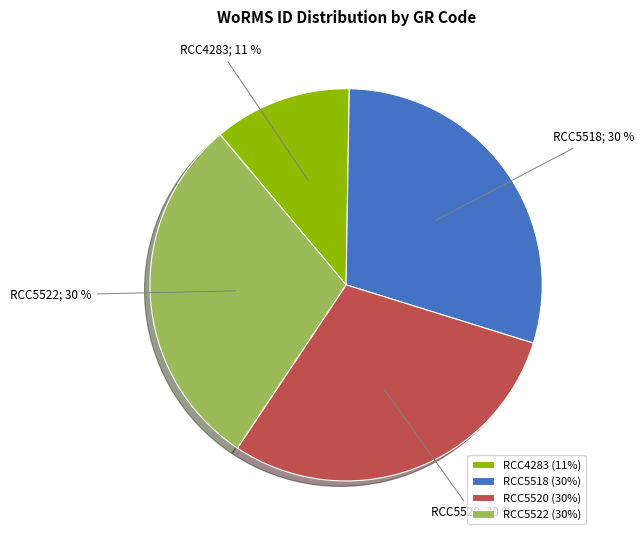

How many slices are in this pie chart?

4